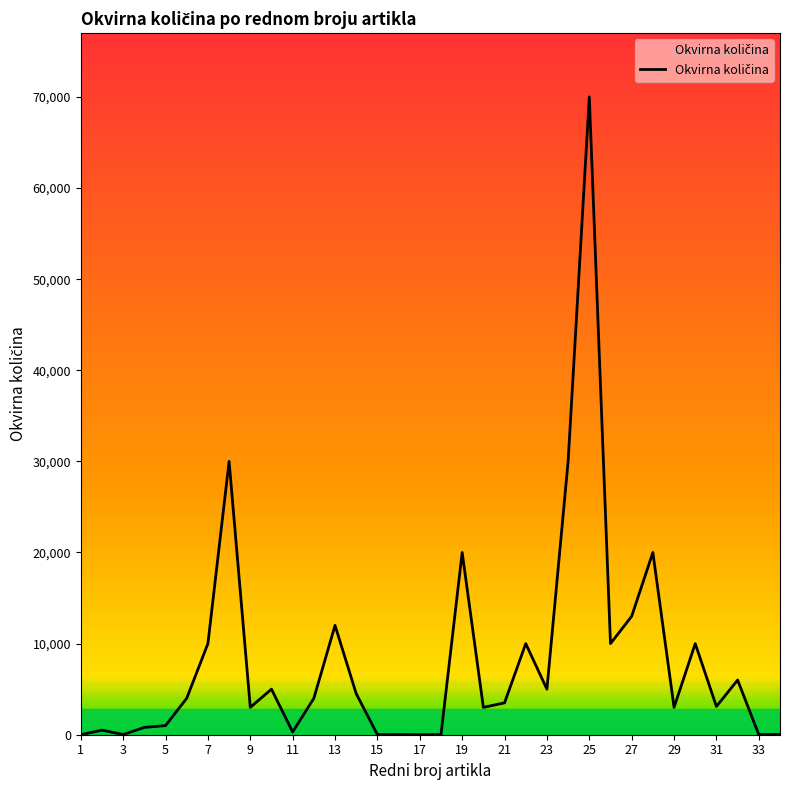

What is the greatest value displayed?

70000